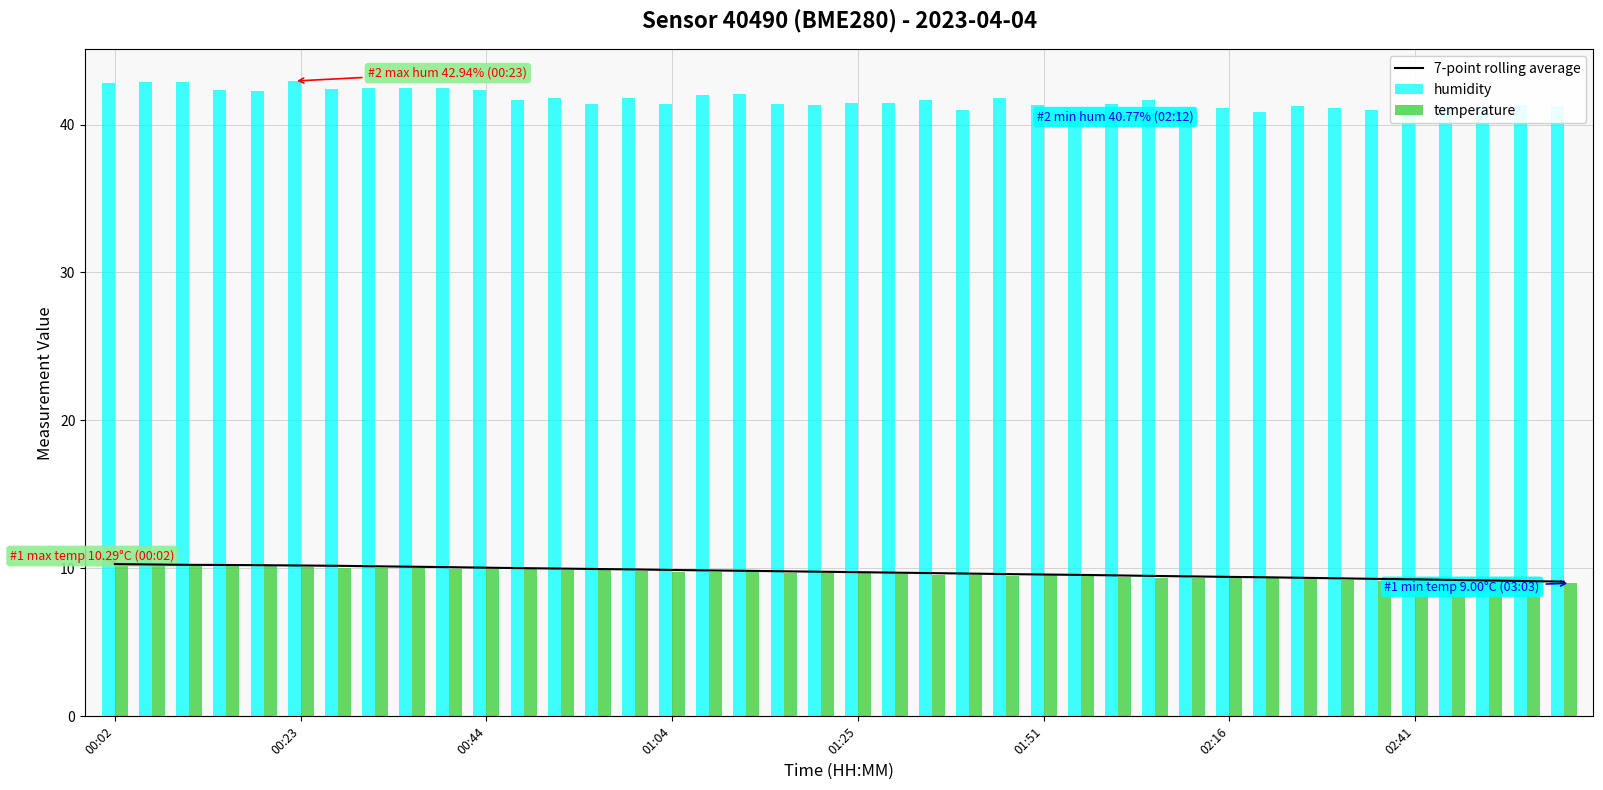

What is the highest value of the humidity series?

42.9